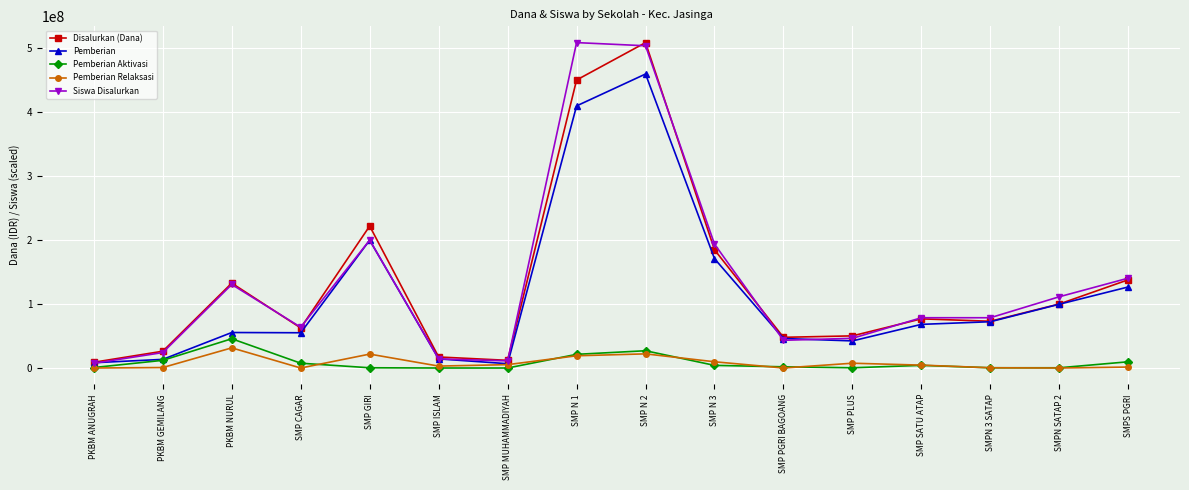

The value of Pemberian at SMPN SATAP 2 is 99750000.0. True or false?

True